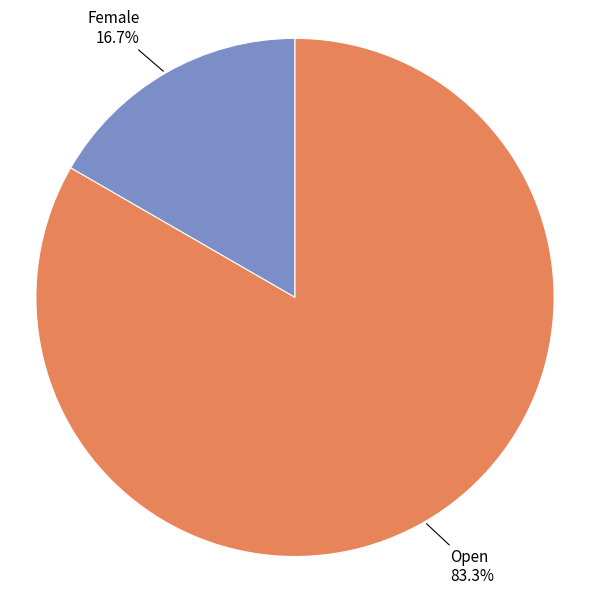

Is the sum of Female and Open greater than half?

Yes